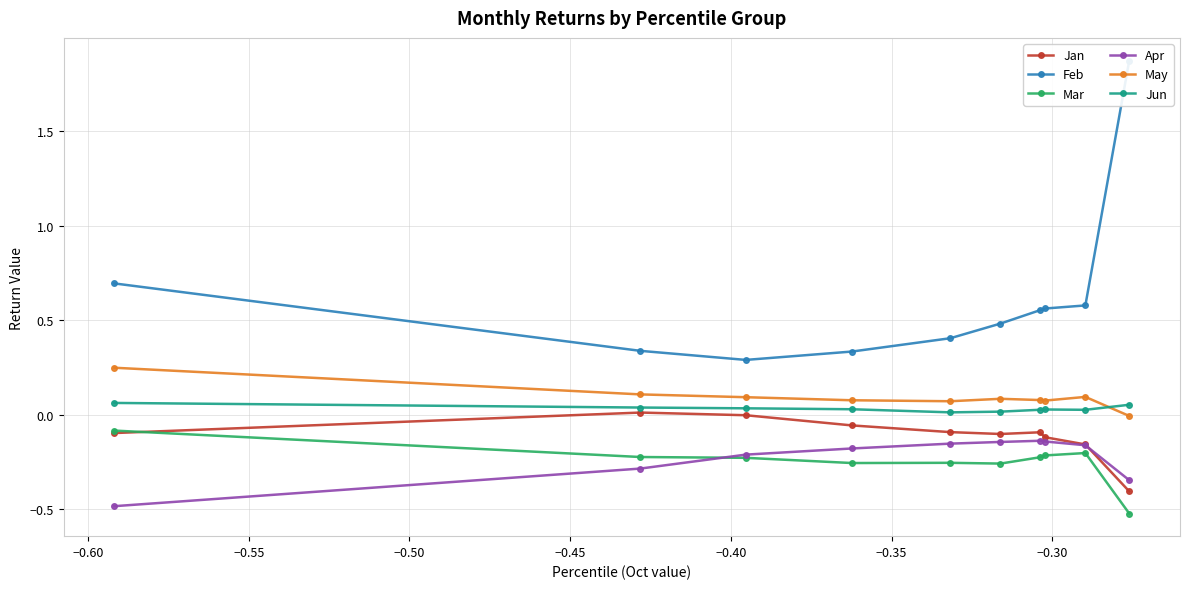

True or false: Apr has more than 1 points higher than both neighbors.

False